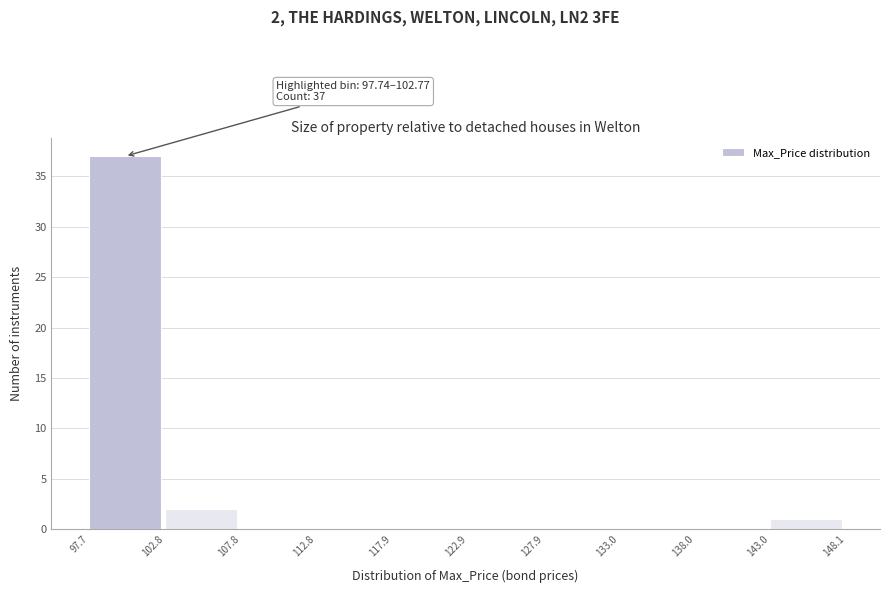

Over which range of the x-axis is the bar tallest?

97.7 to 102.8